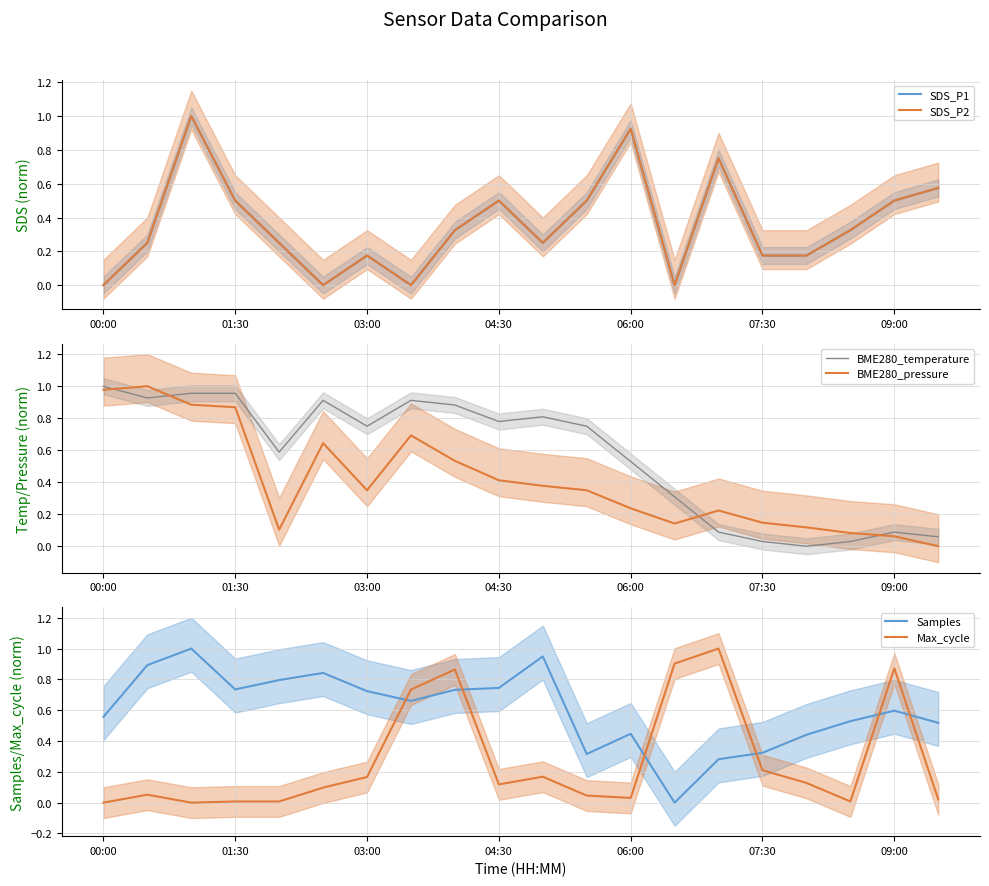

What are all the series names shown in the legend?

SDS_P1, SDS_P2, BME280_temperature, BME280_pressure, Samples, Max_cycle